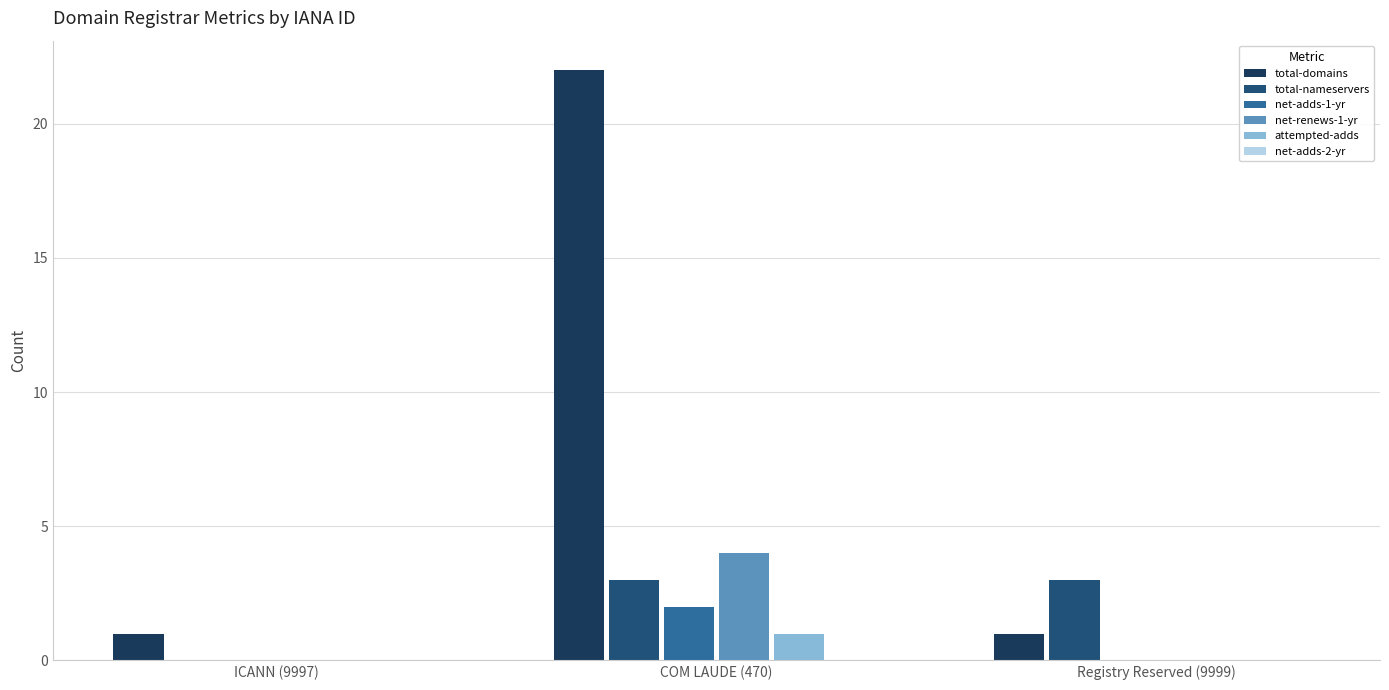

At which category is the sum across all series the highest?

COM LAUDE (470)